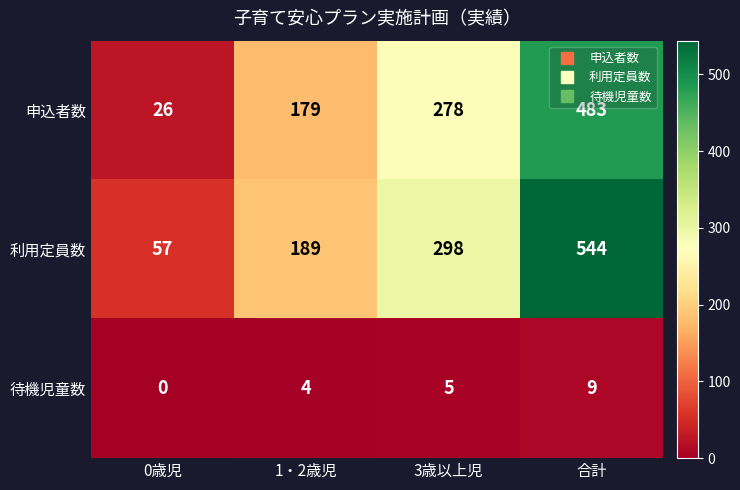

Reading left to right, transcribe all the data shown in this chart.

申込者数: 0歳児=26	1・2歳児=179	3歳以上児=278	合計=483
利用定員数: 0歳児=57	1・2歳児=189	3歳以上児=298	合計=544
待機児童数: 0歳児=0	1・2歳児=4	3歳以上児=5	合計=9